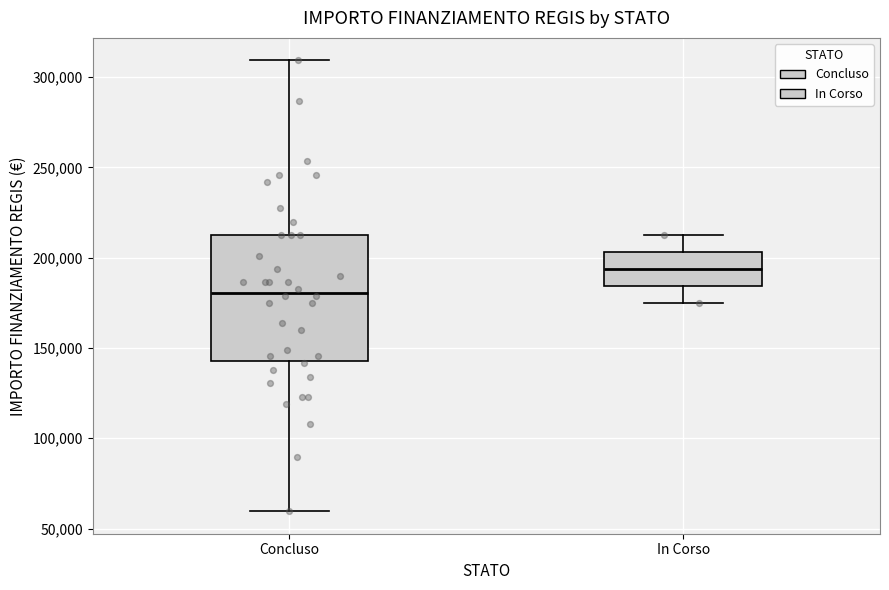

Reading left to right, read every box against the y-axis: the position of its median line, the range the box covers, and the ends of its whiskers. The values are not printed on the chart, so give them approximately, as read against the axis.

Concluso: median 180000, box 145000 to 210000, whiskers 60000 to 310000
In Corso: median 195000, box 185000 to 205000, whiskers 175000 to 210000